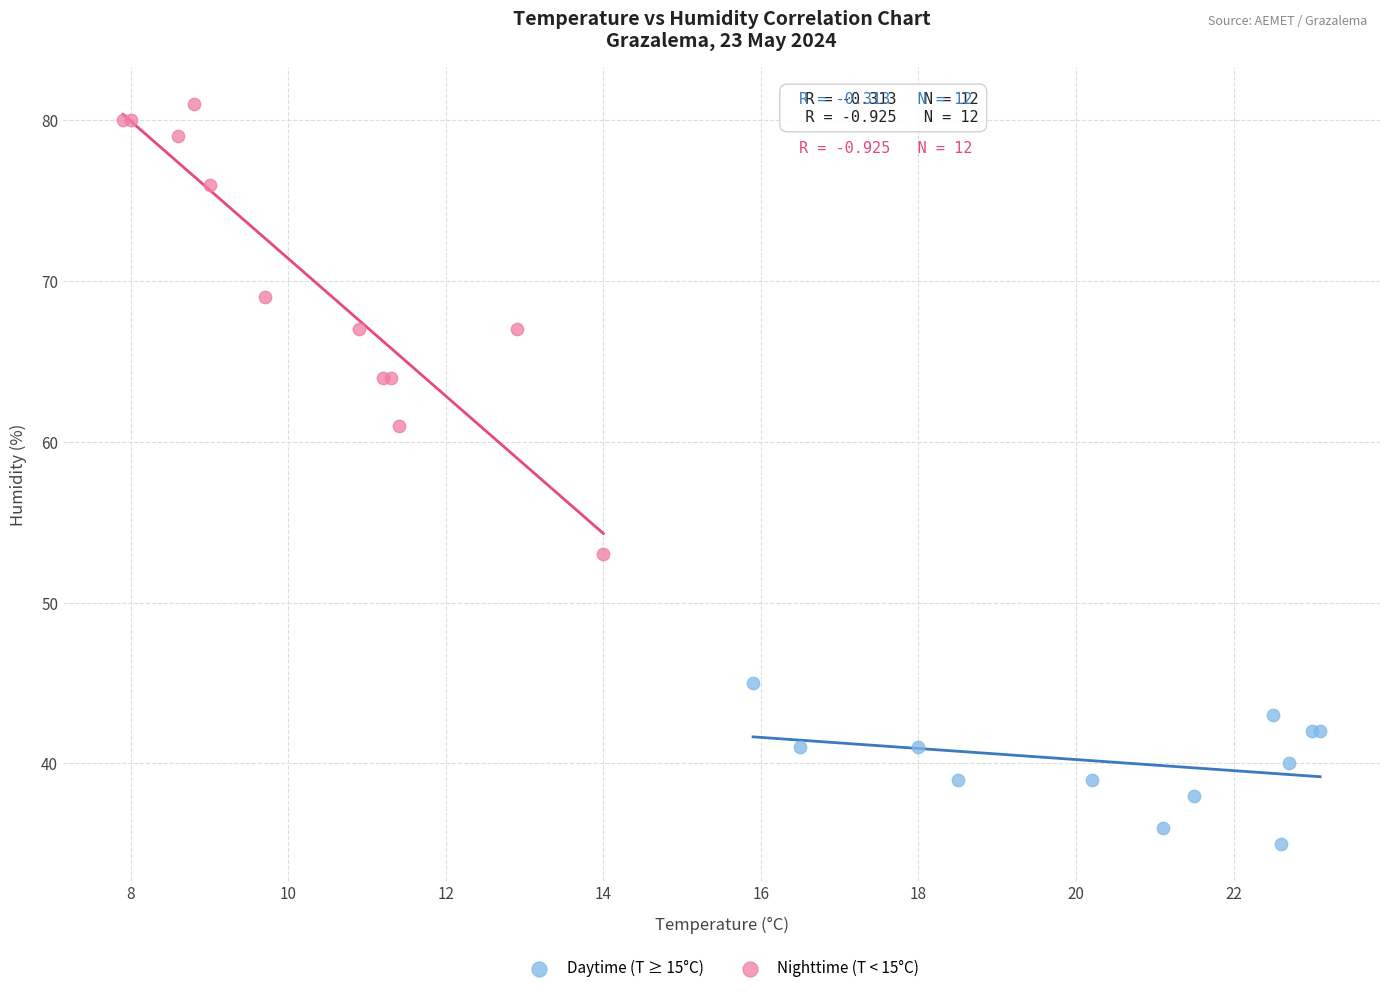

Which series reaches the maximum Y coordinate?

Nighttime (T < 15°C)